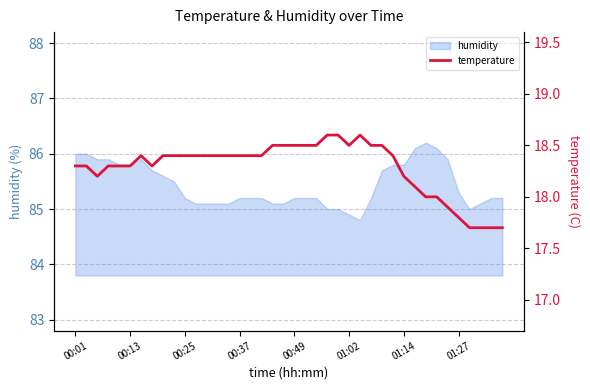

How many data points are less than 18?

6